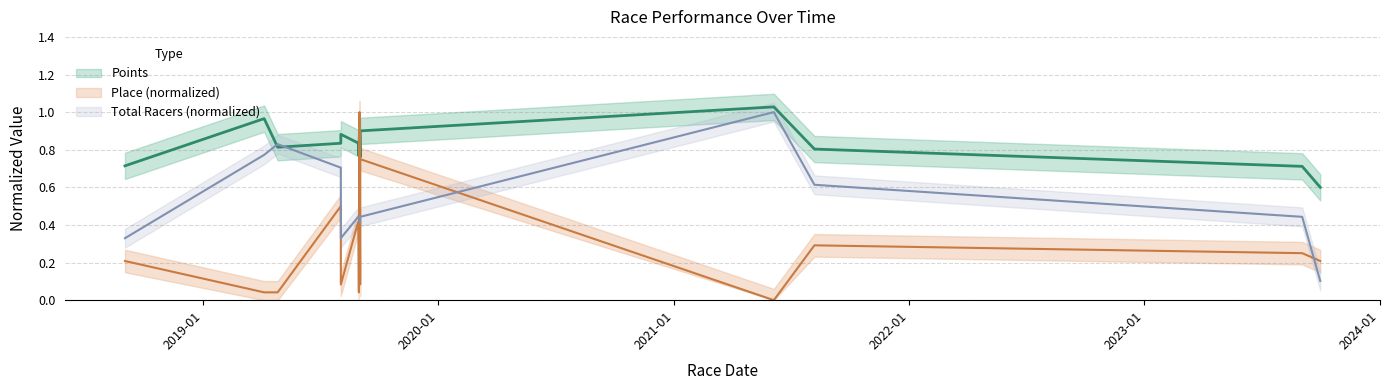

What is the minimum value for Total Racers?

0.1